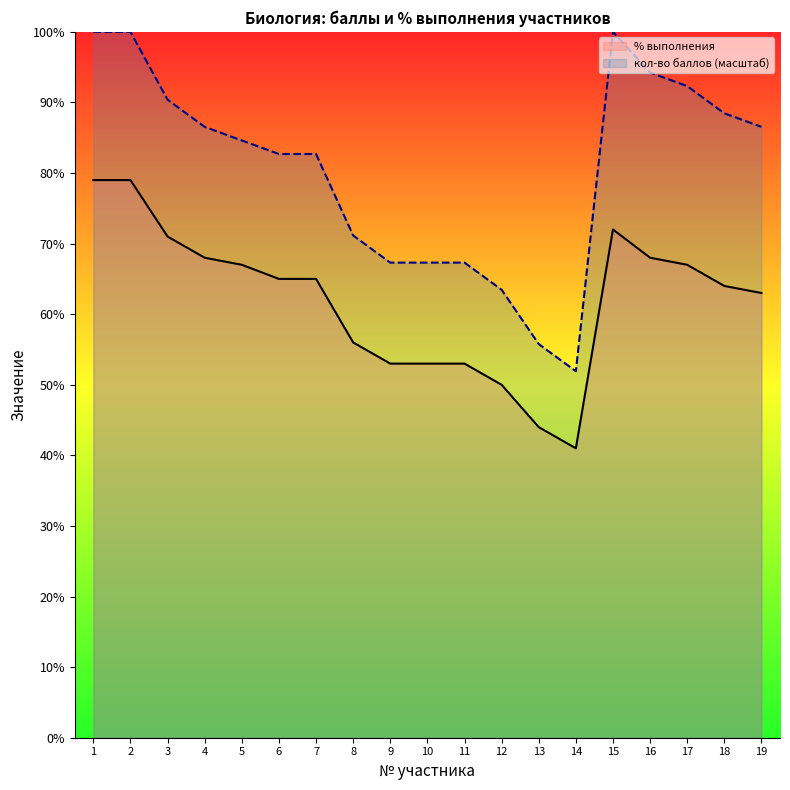

List the series in order of their overall mean, highest first.

кол-во баллов (scaled) line, % выполнения line